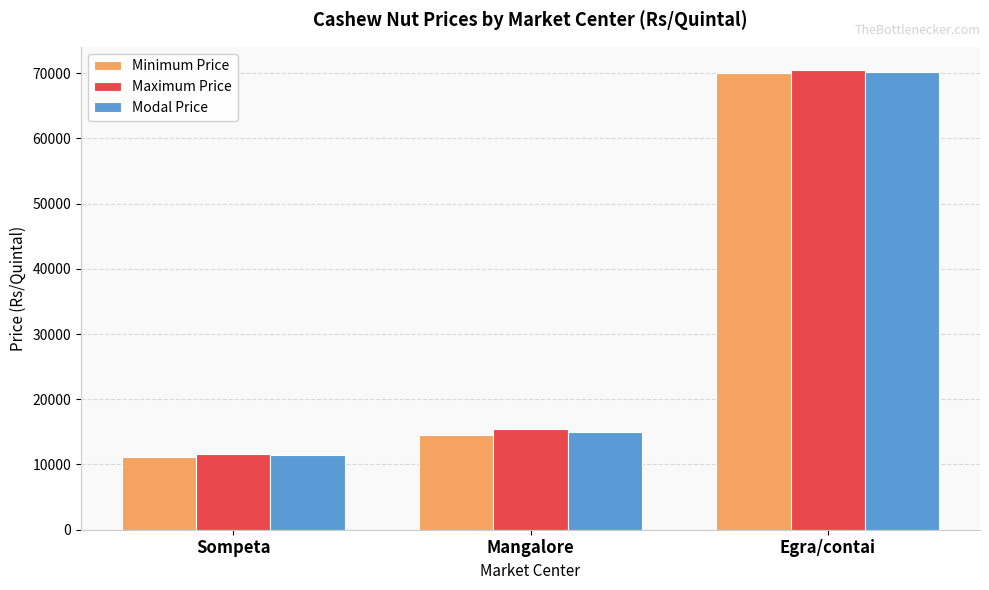

What is the difference between the maximum and second lowest values in the Minimum Price series?

55500